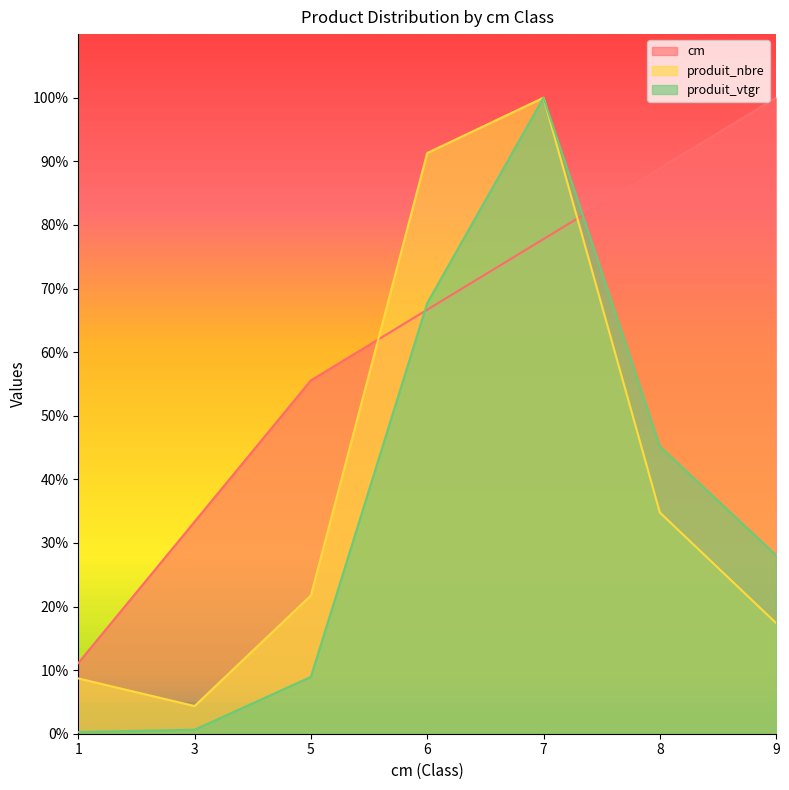

Is the value of produit_nbre at 5 greater than the value of cm at 9?

No